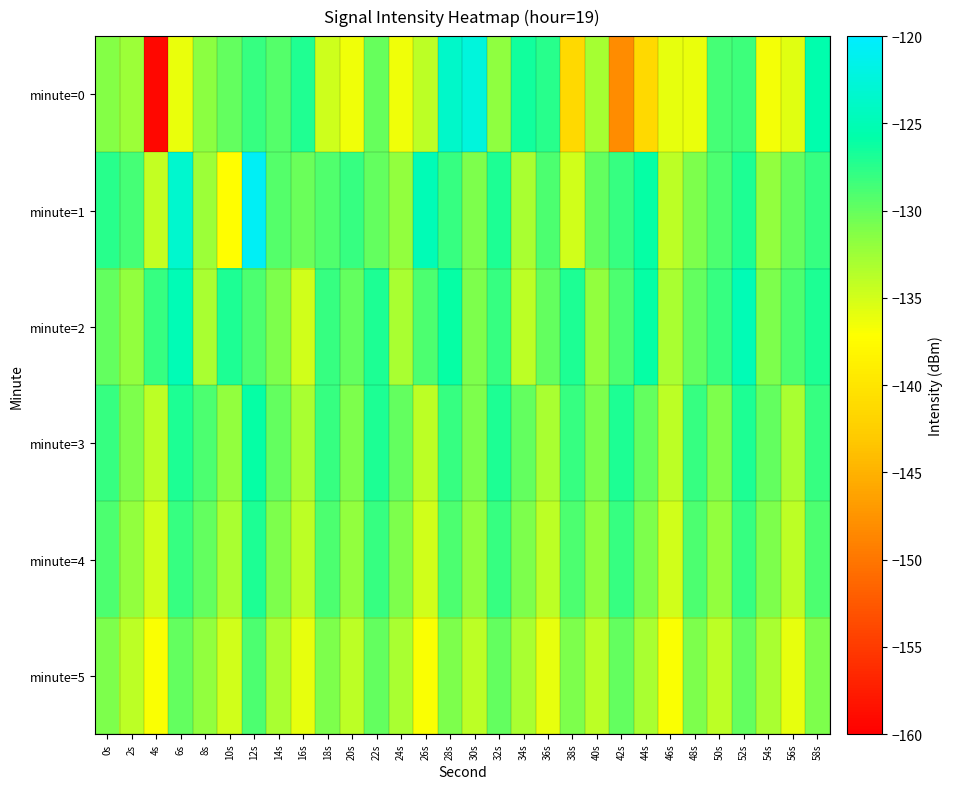

Reading right to left, what are all the values shown in this chart?

minute=0: 58s=-125.6	56s=-135.7	54s=-136.6	52s=-128.4	50s=-128.7	48s=-136.2	46s=-136.0	44s=-141.3	42s=-148.2	40s=-133.0	38s=-141.3	36s=-127.5	34s=-126.5	32s=-131.8	30s=-122.4	28s=-123.6	26s=-134.0	24s=-136.5	22s=-130.1	20s=-136.4	18s=-134.7	16s=-127.1	14s=-129.3	12s=-128.0	10s=-129.9	8s=-131.7	6s=-136.2	4s=-159.4	2s=-132.5	0s=-131.3
minute=1: 58s=-128.0	56s=-130.0	54s=-132.0	52s=-127.0	50s=-129.0	48s=-131.0	46s=-134.0	44s=-126.0	42s=-128.0	40s=-130.0	38s=-135.0	36s=-129.0	34s=-133.0	32s=-127.0	30s=-131.0	28s=-128.0	26s=-125.0	24s=-132.0	22s=-130.0	20s=-128.0	18s=-129.1	16s=-130.3	14s=-129.3	12s=-120.8	10s=-137.2	8s=-132.5	6s=-123.4	4s=-134.3	2s=-128.7	0s=-127.4
minute=2: 58s=-127.0	56s=-129.0	54s=-131.0	52s=-125.0	50s=-128.0	48s=-130.0	46s=-133.0	44s=-126.0	42s=-129.0	40s=-132.0	38s=-127.0	36s=-130.0	34s=-134.0	32s=-128.0	30s=-131.0	28s=-126.0	26s=-129.0	24s=-133.0	22s=-127.0	20s=-130.0	18s=-128.0	16s=-135.0	14s=-131.0	12s=-129.0	10s=-127.0	8s=-133.0	6s=-125.0	4s=-128.0	2s=-132.0	0s=-130.0
minute=3: 58s=-128.0	56s=-133.0	54s=-130.0	52s=-127.0	50s=-131.0	48s=-128.0	46s=-134.0	44s=-130.0	42s=-127.0	40s=-131.0	38s=-128.0	36s=-133.0	34s=-130.0	32s=-127.0	30s=-131.0	28s=-128.0	26s=-134.0	24s=-130.0	22s=-127.0	20s=-131.0	18s=-128.0	16s=-133.0	14s=-130.0	12s=-126.0	10s=-132.0	8s=-129.0	6s=-127.0	4s=-134.0	2s=-131.0	0s=-128.0
minute=4: 58s=-129.0	56s=-134.0	54s=-131.0	52s=-128.0	50s=-132.0	48s=-129.0	46s=-135.0	44s=-131.0	42s=-128.0	40s=-132.0	38s=-129.0	36s=-134.0	34s=-131.0	32s=-128.0	30s=-132.0	28s=-129.0	26s=-135.0	24s=-131.0	22s=-128.0	20s=-132.0	18s=-129.0	16s=-134.0	14s=-131.0	12s=-127.0	10s=-133.0	8s=-130.0	6s=-128.0	4s=-135.0	2s=-132.0	0s=-129.0
minute=5: 58s=-131.0	56s=-136.0	54s=-133.0	52s=-130.0	50s=-134.0	48s=-131.0	46s=-137.0	44s=-133.0	42s=-130.0	40s=-134.0	38s=-131.0	36s=-136.0	34s=-133.0	32s=-130.0	30s=-134.0	28s=-131.0	26s=-137.0	24s=-133.0	22s=-130.0	20s=-134.0	18s=-131.0	16s=-136.0	14s=-133.0	12s=-129.0	10s=-135.0	8s=-132.0	6s=-130.0	4s=-137.0	2s=-134.0	0s=-131.0